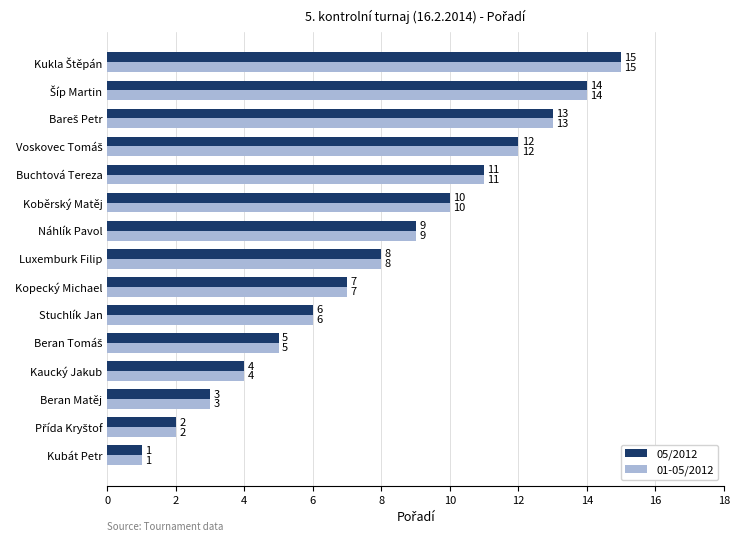

Which category has the lowest value in the 01-05/2012 series?

Kubát Petr